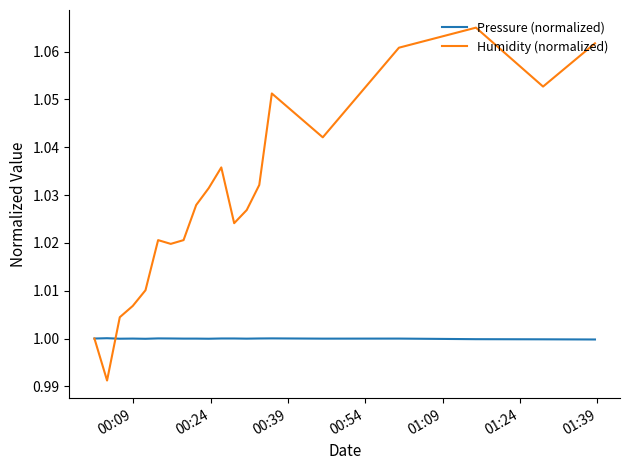

List the series in order of their overall mean, highest first.

Humidity (normalized), Pressure (normalized)